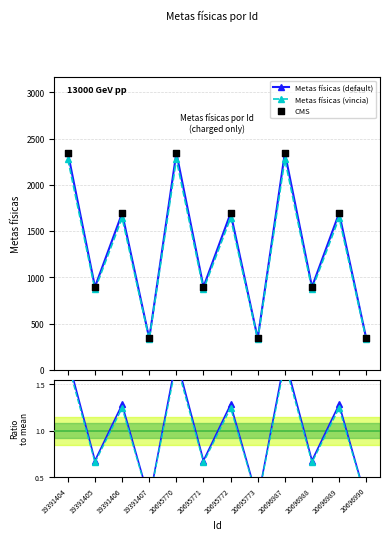

What is the total value across all series at 19391407?

1010.3